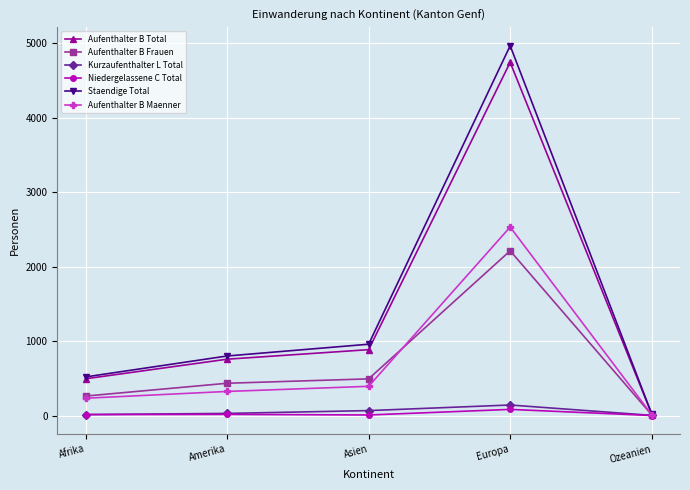

The Aufenthalter B Frauen series shows 9 at Ozeanien. True or false?

True